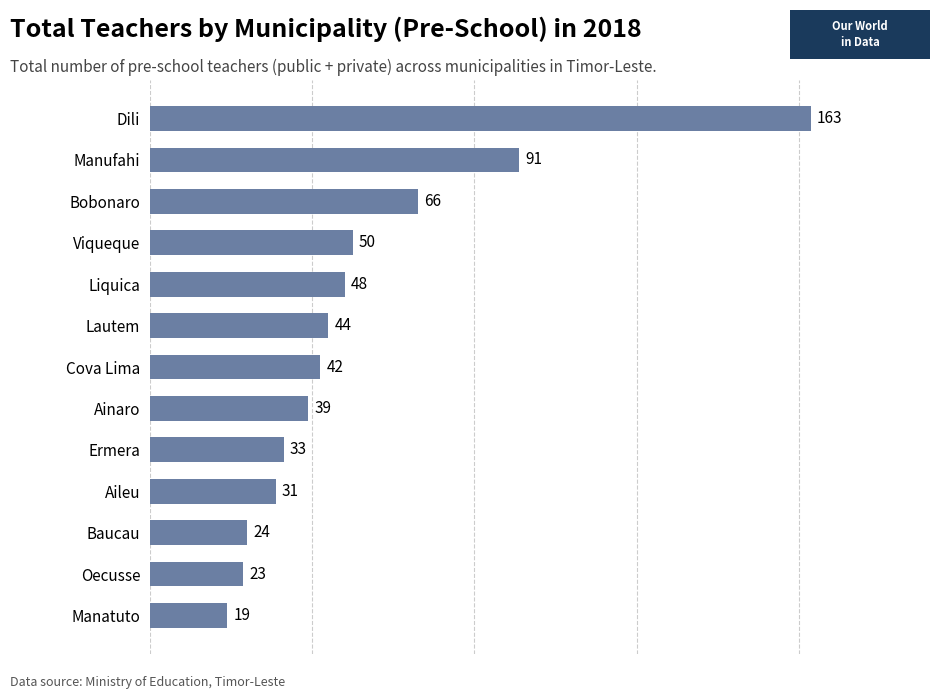

List the labels in order of value, largest first.

Dili, Manufahi, Bobonaro, Viqueque, Liquica, Lautem, Cova Lima, Ainaro, Ermera, Aileu, Baucau, Oecusse, Manatuto